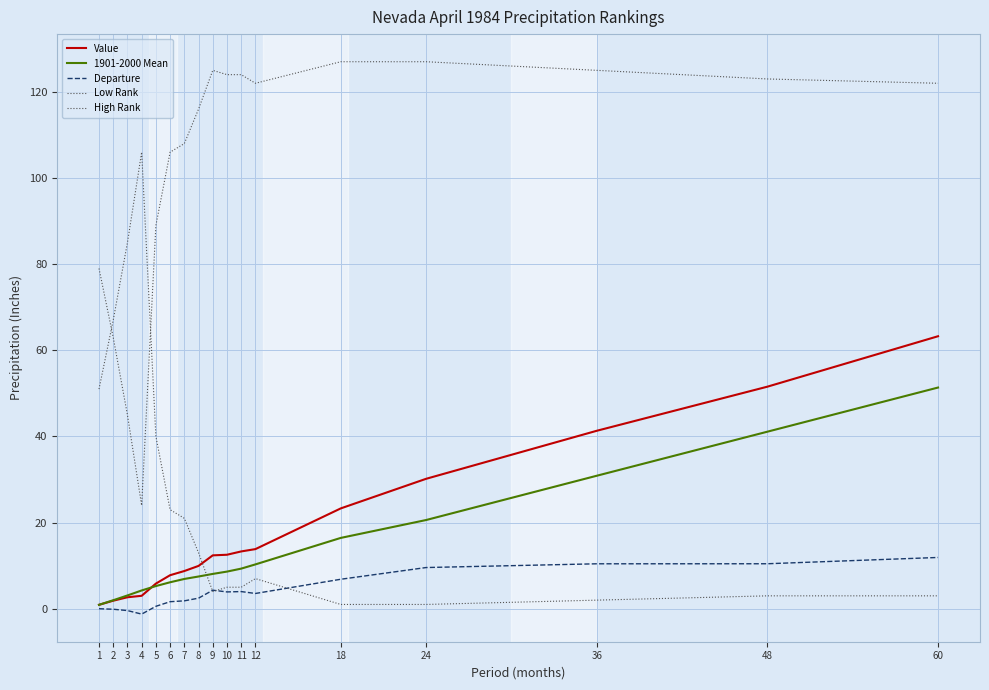

Which series has the widest spread of values?

High Rank